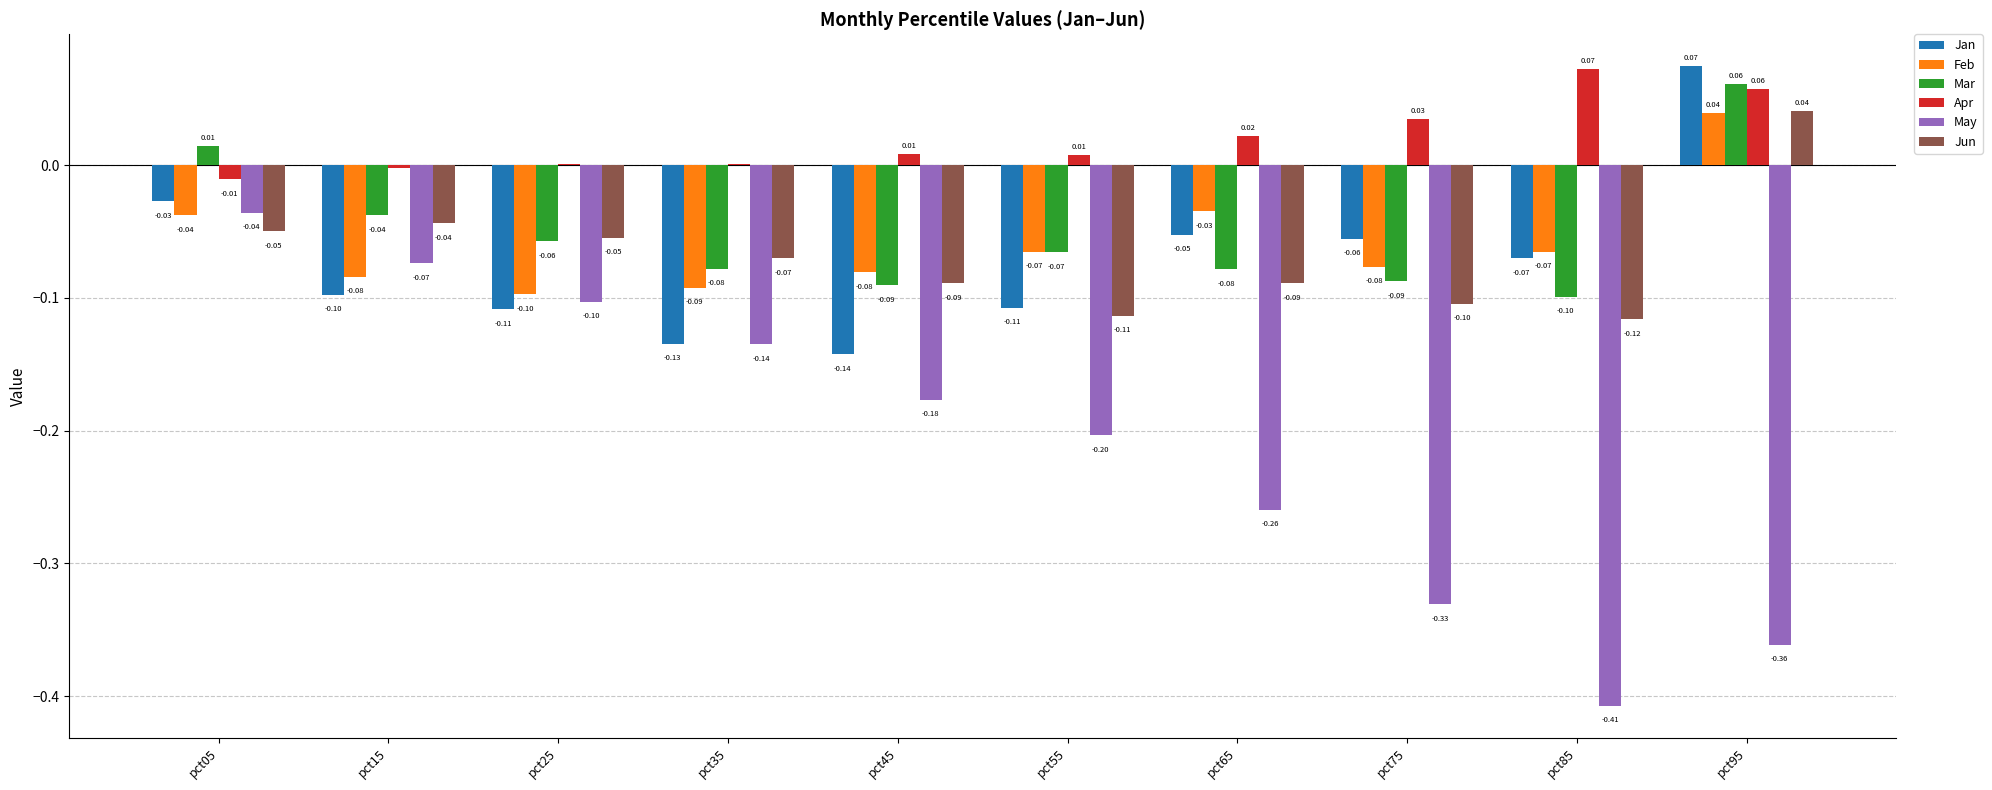

At which label does Mar reach its peak?

pct95